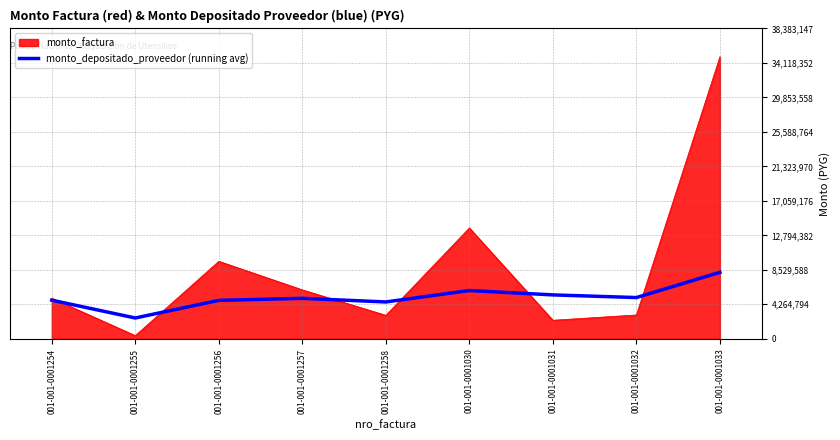

The value of monto_depositado_proveedor (running avg) at 001-001-0001032 is 7213656.3. True or false?

False